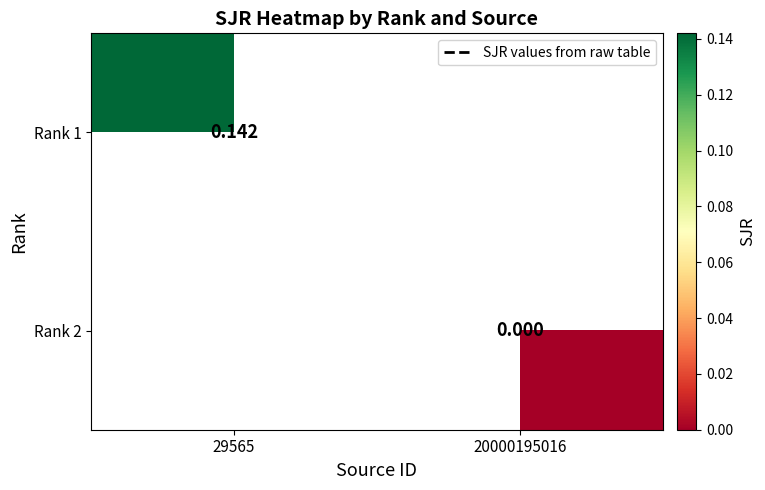

Is the value of Rank 1 at 29565 greater than the value of Rank 2 at 20000195016?

Yes